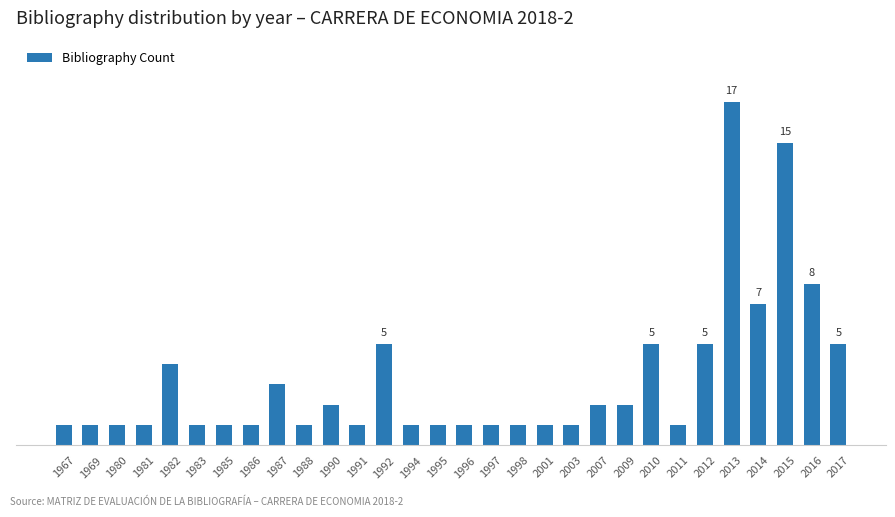

Where is the data nearest to the value 9?

2016